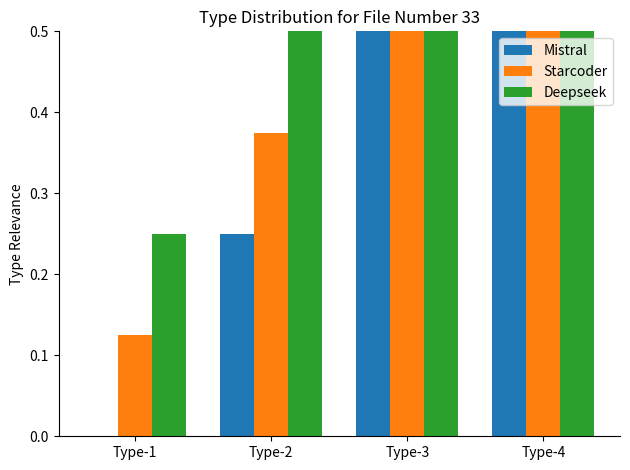

Reading left to right, transcribe all the data shown in this chart.

Mistral: 0.0	0.2	0.5	0.8
Starcoder: 0.1	0.4	0.6	0.9
Deepseek: 0.2	0.5	0.8	1.0